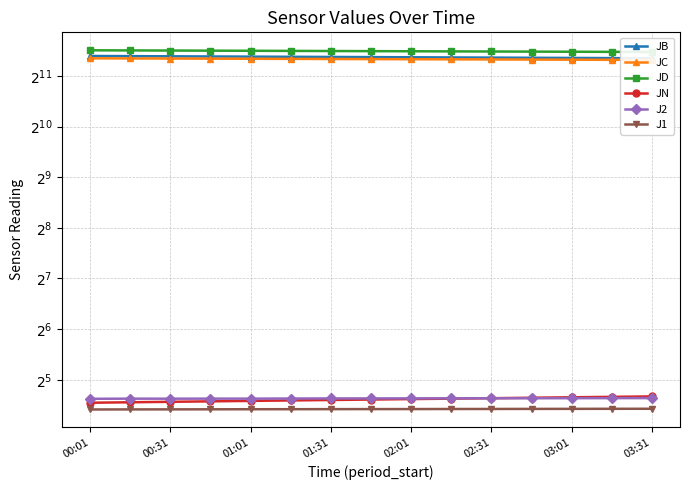

True or false: J2 and J1 cross at least once.

False